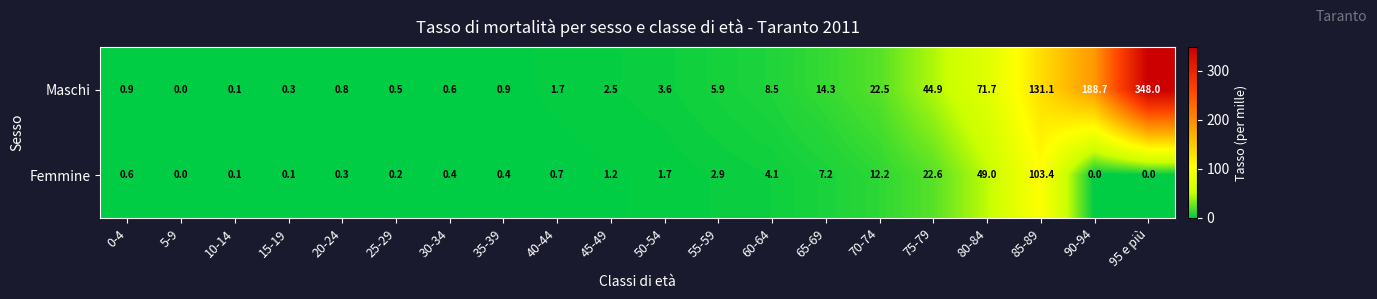

Rank the series by their average value, from lowest to highest.

Femmine, Maschi